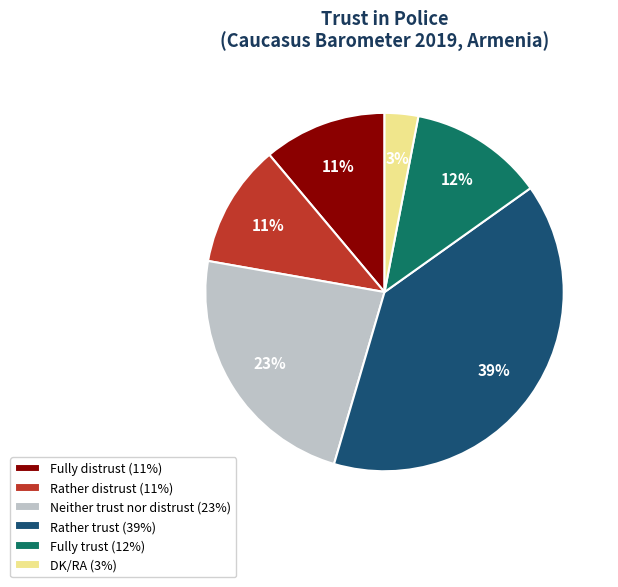

What percentage is the Neither trust nor distrust slice, to the nearest percent?

23%